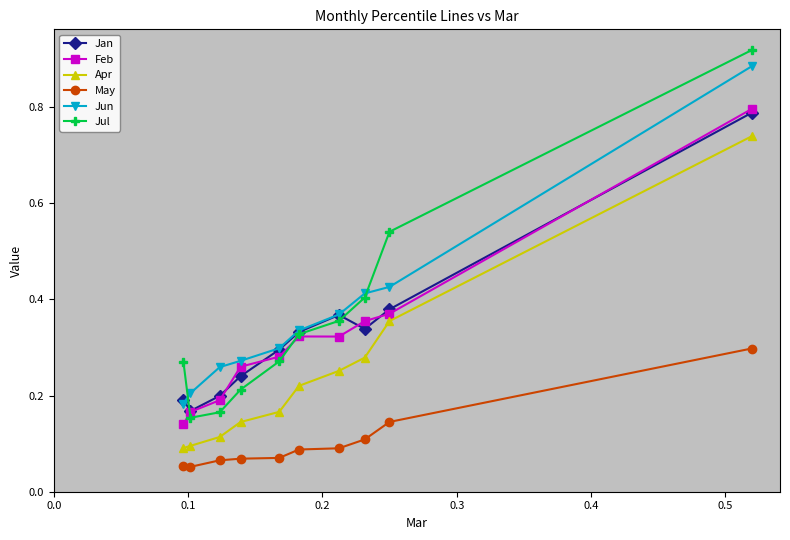

True or false: Apr and May intersect in this chart.

False